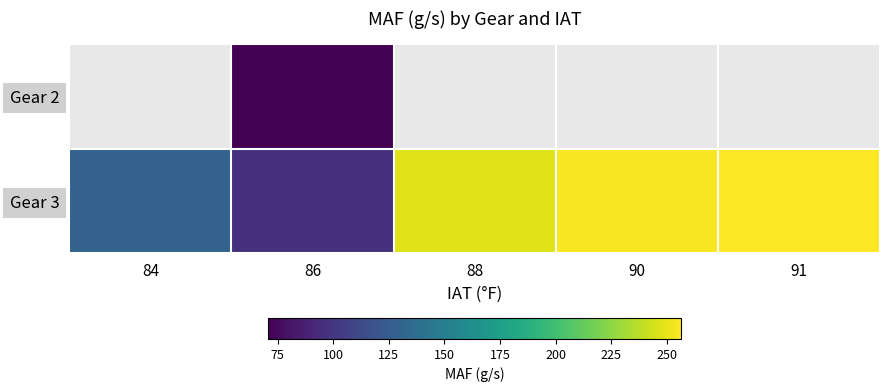

Is it true that Gear 3 equals 247.5 at 88?

True